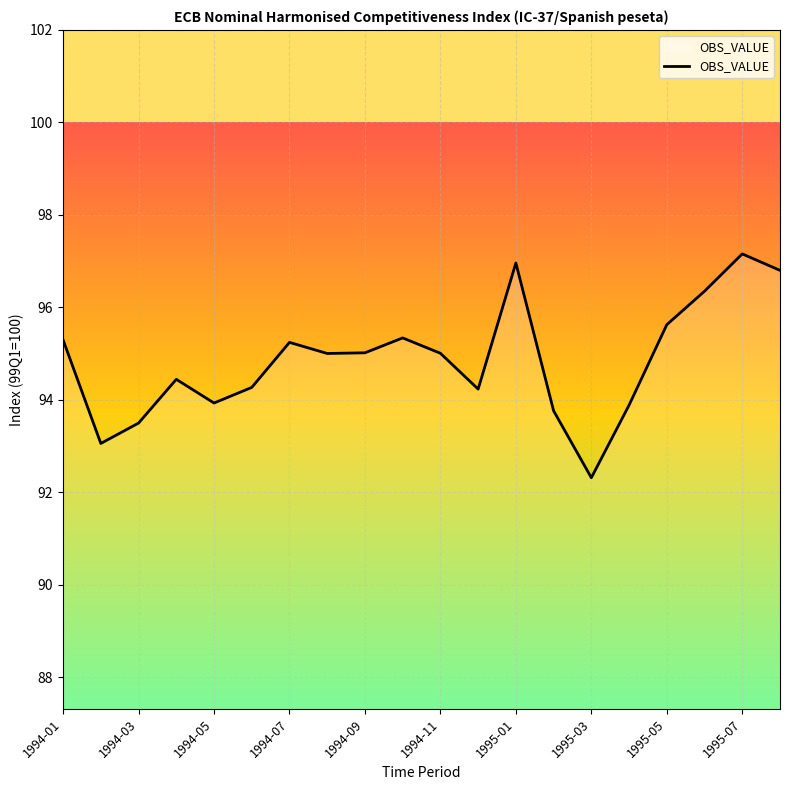

What is the minimum value shown in the chart?

92.3